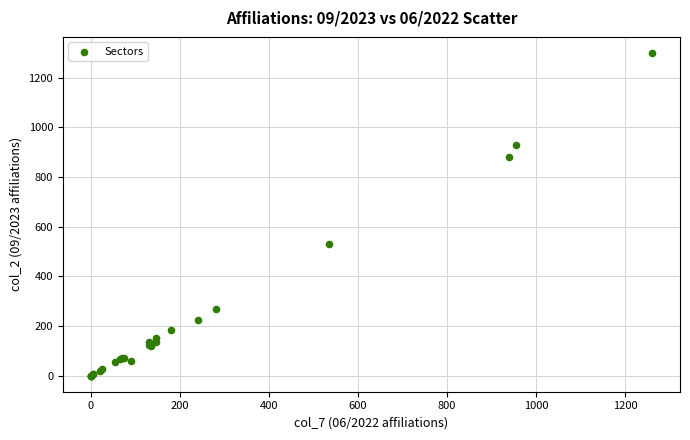

What Y value in the scatter plot is closest to 650?

530